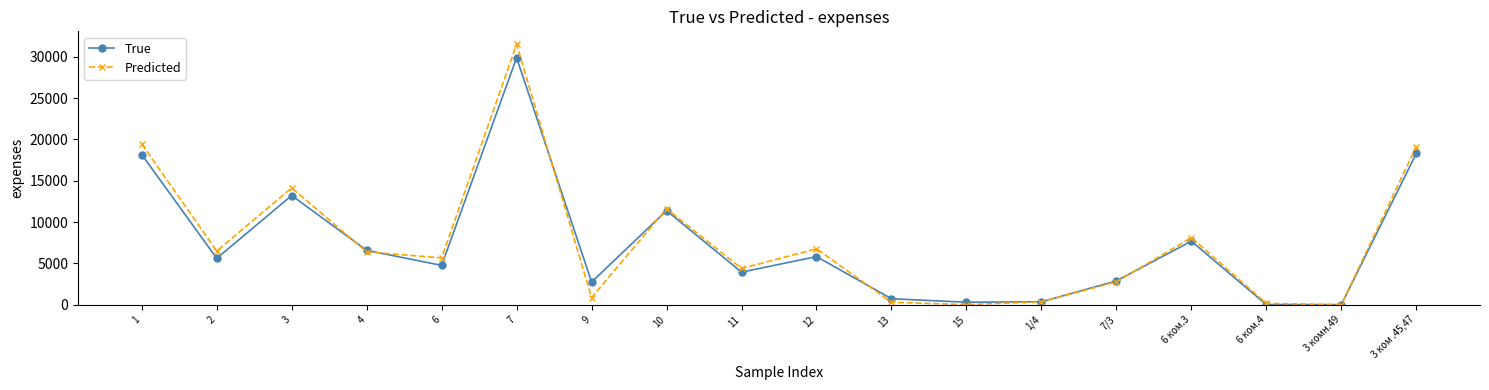

True or false: Predicted has a value of 31502.3 at 7.

True